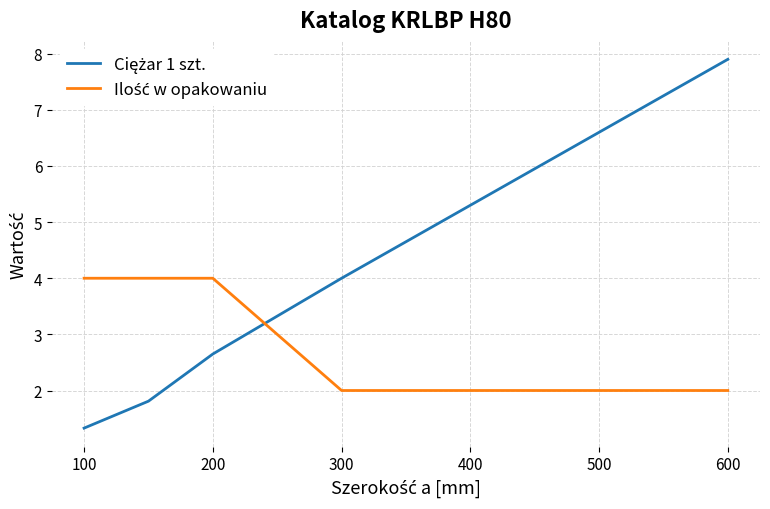

What is the greatest value displayed?

7.9